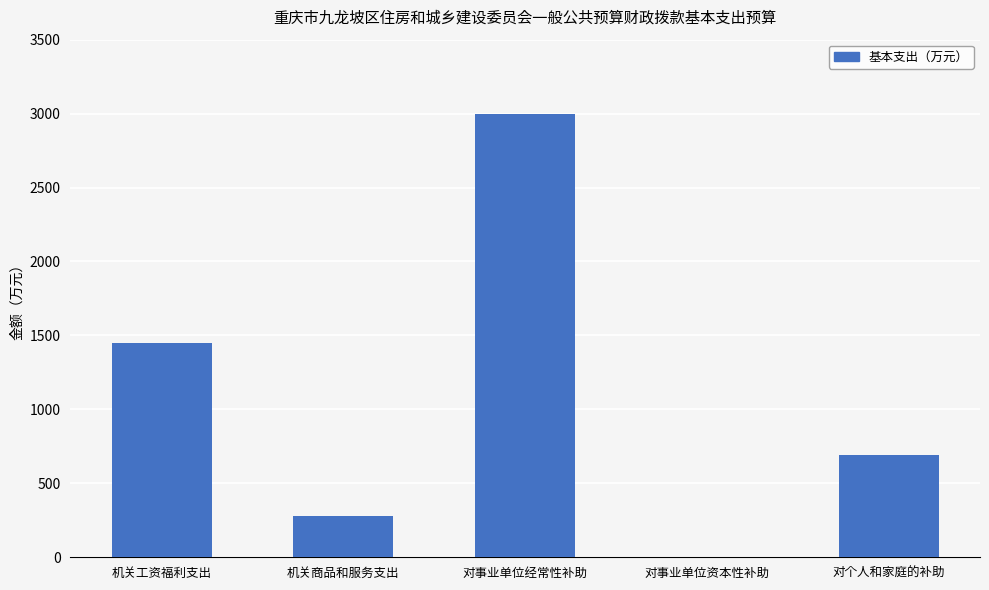

Between 机关工资福利支出 and 对个人和家庭的补助, which is larger?

机关工资福利支出